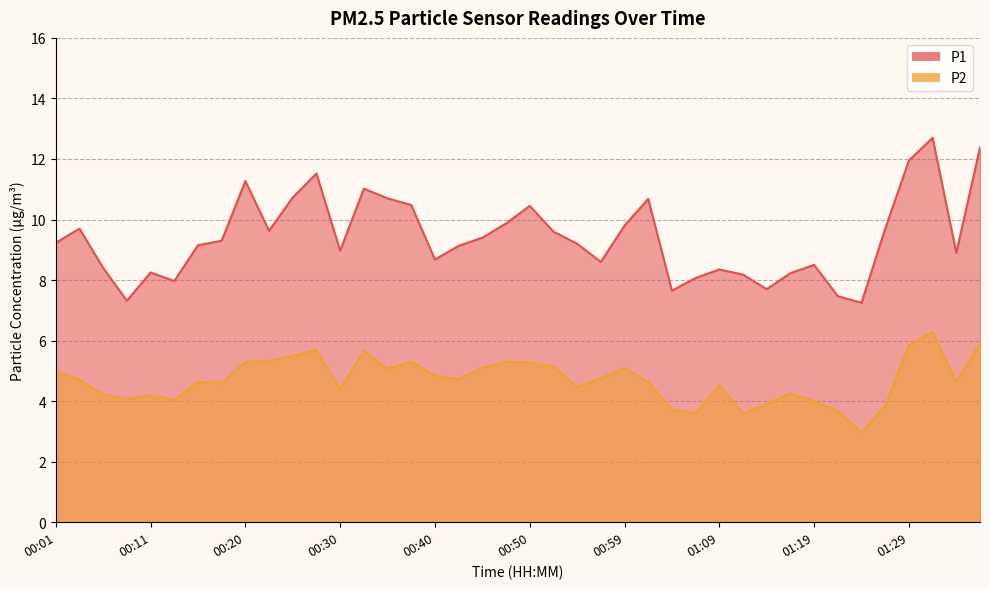

In P1, how many points are lower than both neighbors (excluding endpoints)?

10